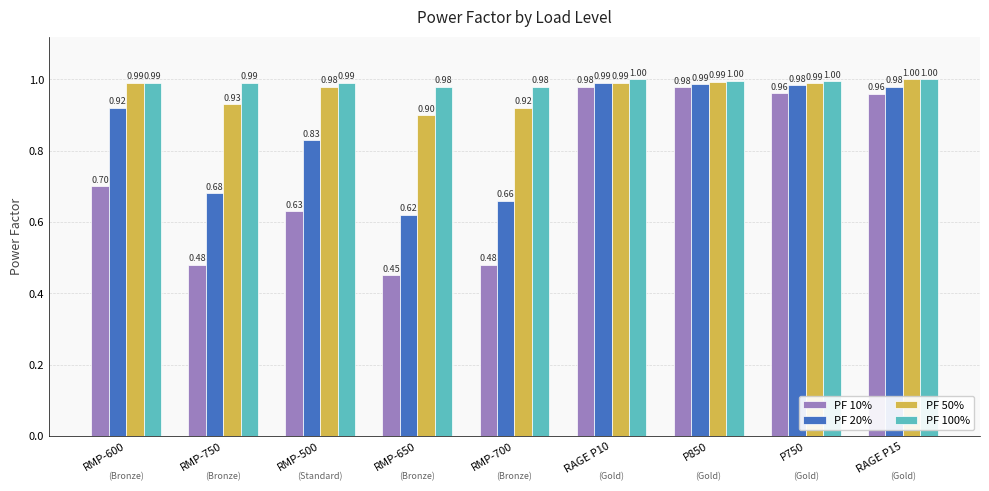

Which series has the largest total across all categories?

PF 100%